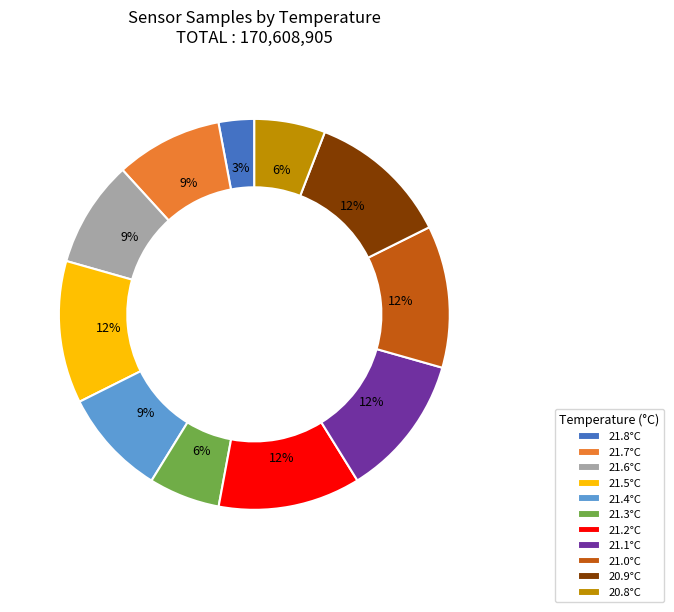

Count the number of slices in the pie.

11